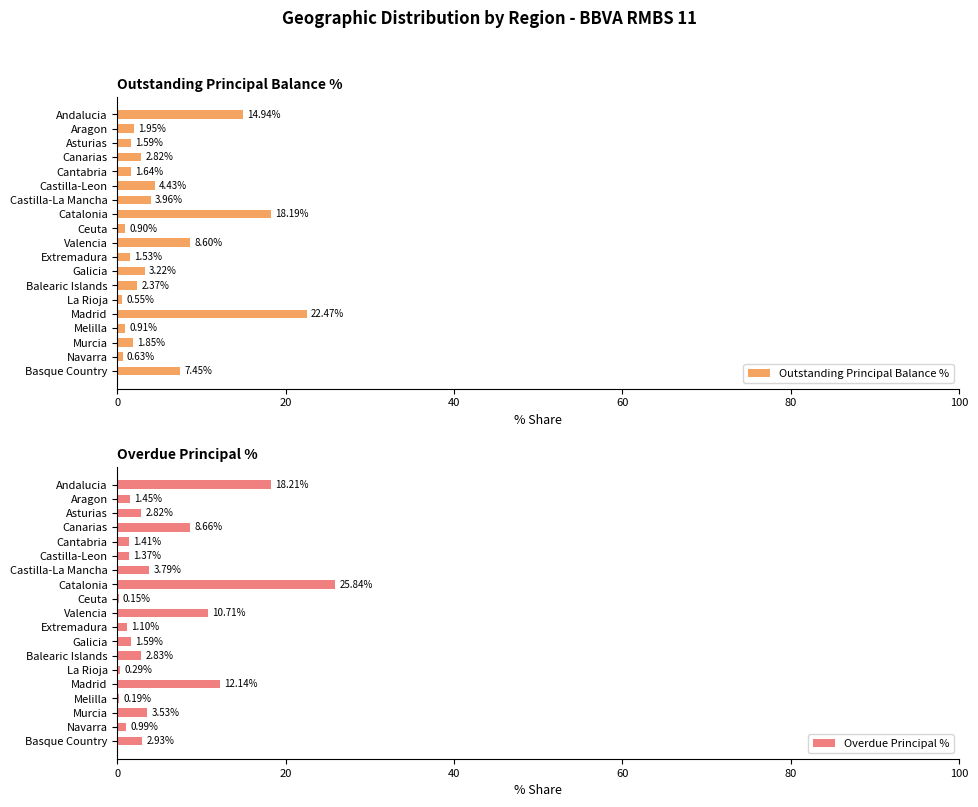

Which series has the largest range (max minus min)?

Overdue Principal %